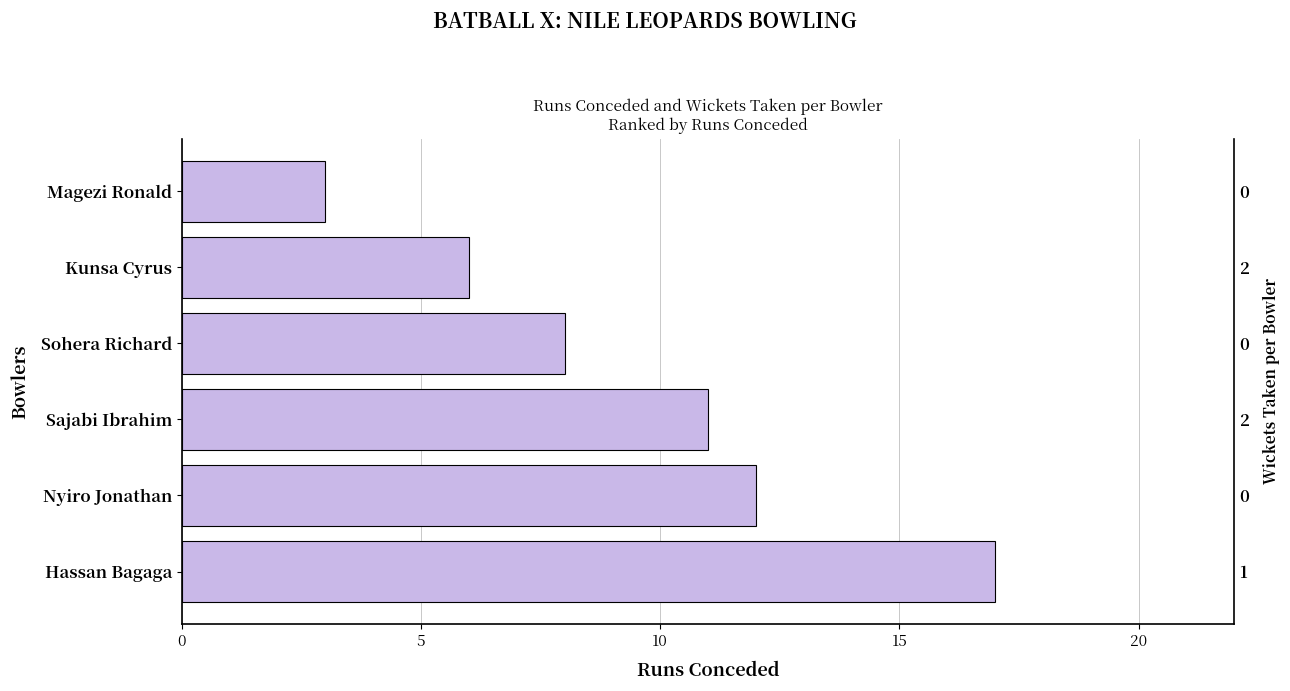

What is the maximum value shown in the chart?

17